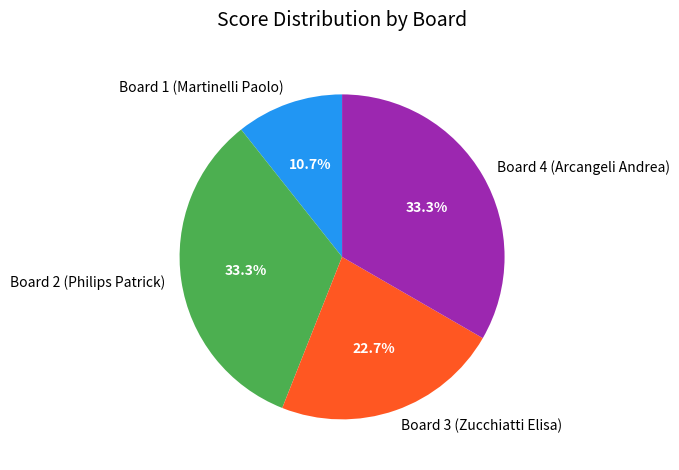

Combined, what portion of the pie is Board 4 (Arcangeli Andrea) and Board 1 (Martinelli Paolo)?

44.0%